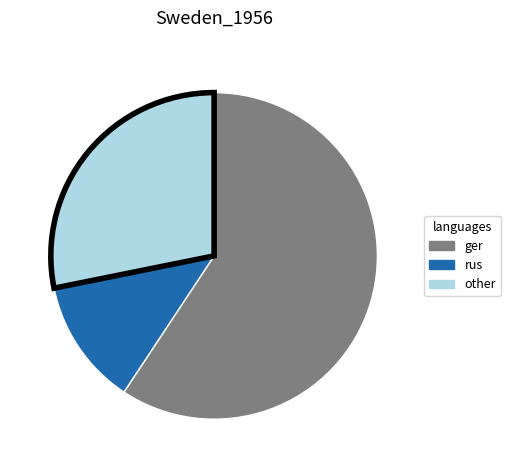

Is there a majority slice in this chart?

Yes